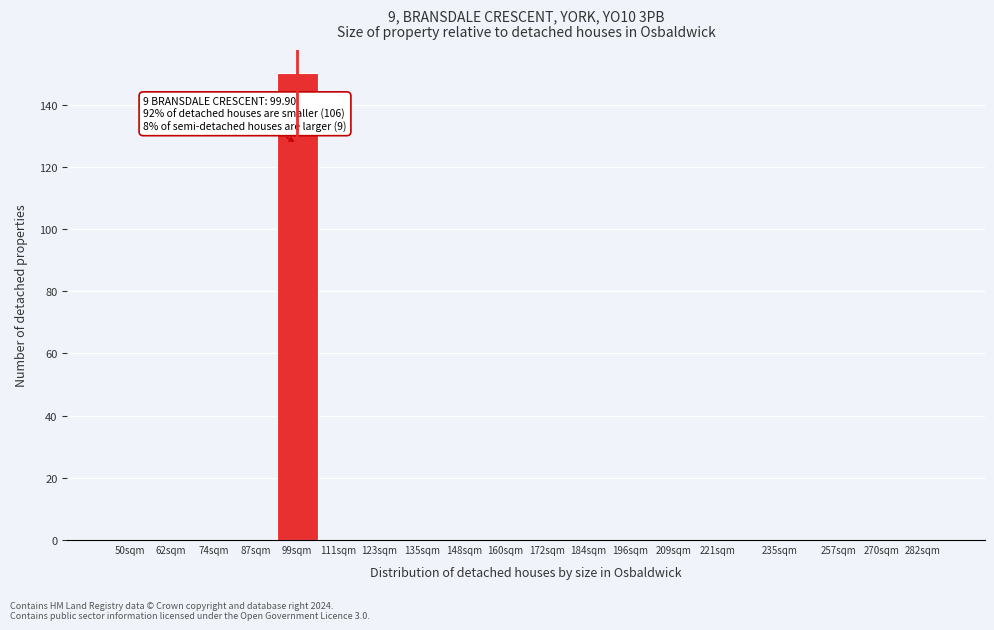

Reading left to right, what are all the values shown in this chart?

50sqm=0	62sqm=0	74sqm=0	87sqm=0	99sqm=150	111sqm=0	123sqm=0	135sqm=0	148sqm=0	160sqm=0	172sqm=0	184sqm=0	196sqm=0	209sqm=0	221sqm=0	235sqm=0	257sqm=0	270sqm=0	282sqm=0